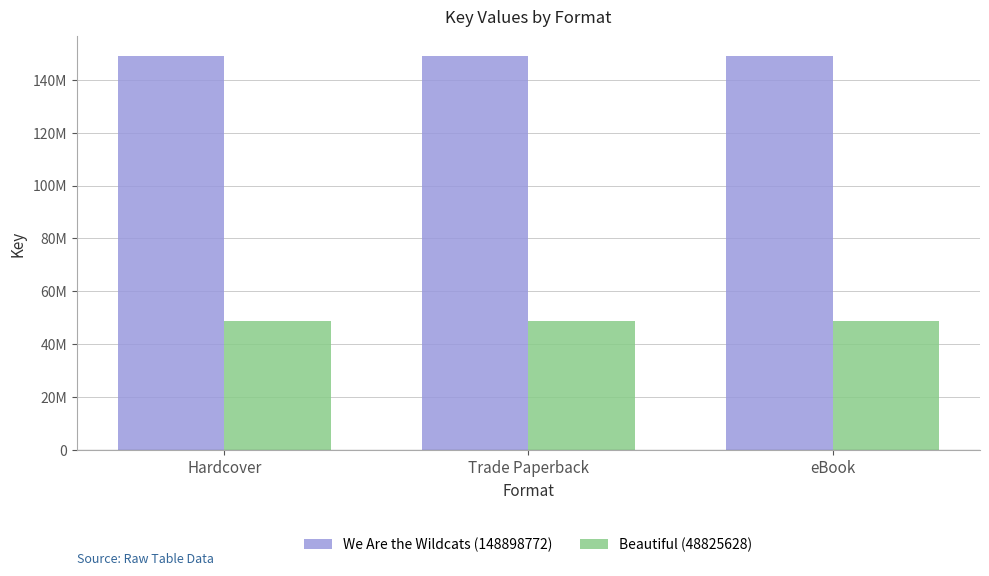

Reading right to left, what are all the values shown in this chart?

We Are the Wildcats (148898772): 148898772	148898772	148898772
Beautiful (48825628): 48825628	48825628	48825628